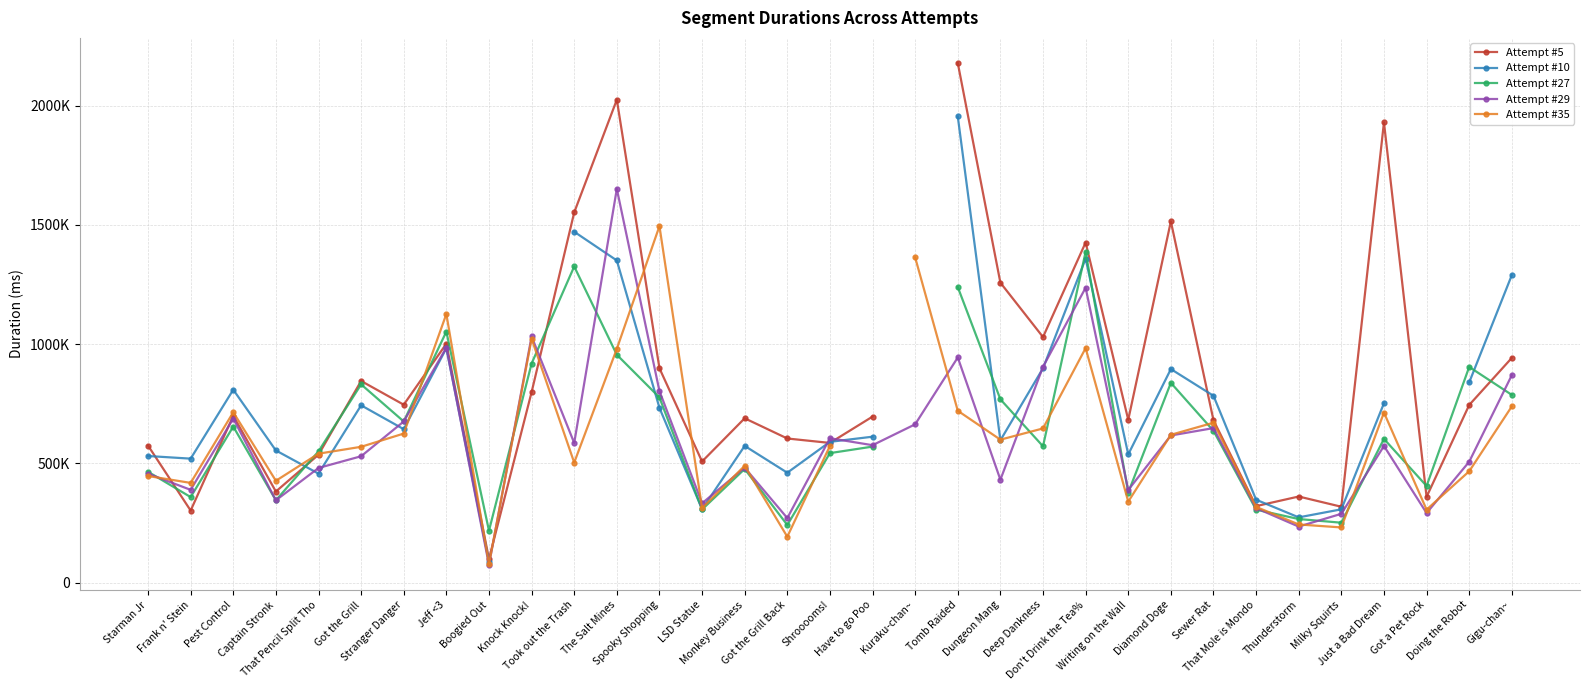

How many intersections are there between Attempt #5 and Attempt #29?

6